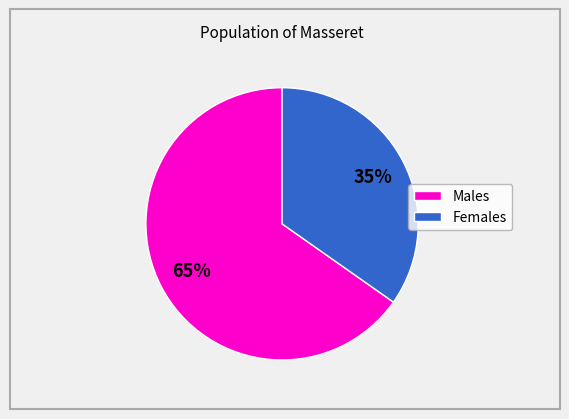

To the nearest percent, what is the average slice percentage?

50%